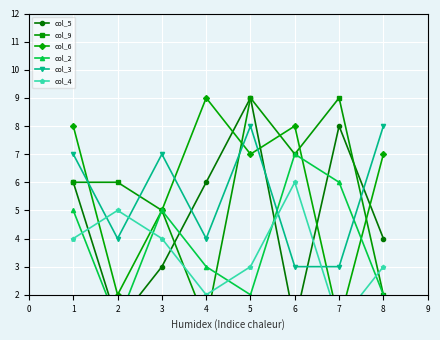

The value of col_3 at 7 is 3. True or false?

True